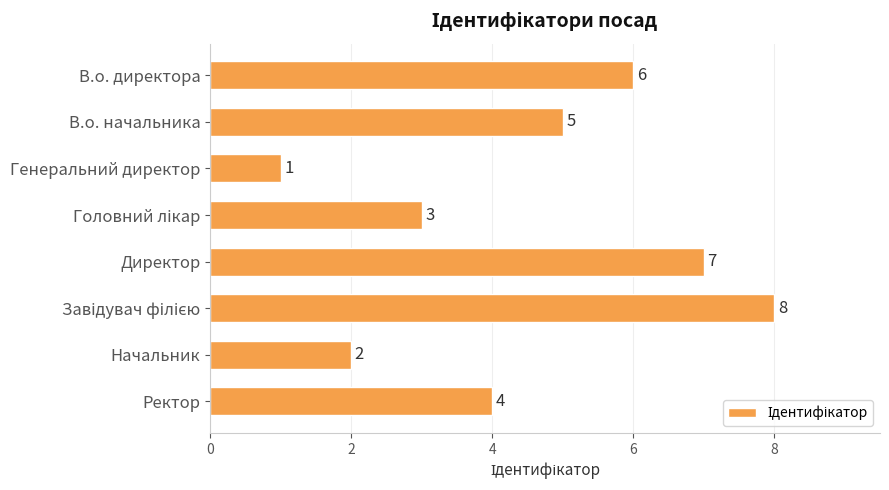

Which label corresponds to the smallest value in the chart?

Генеральний директор